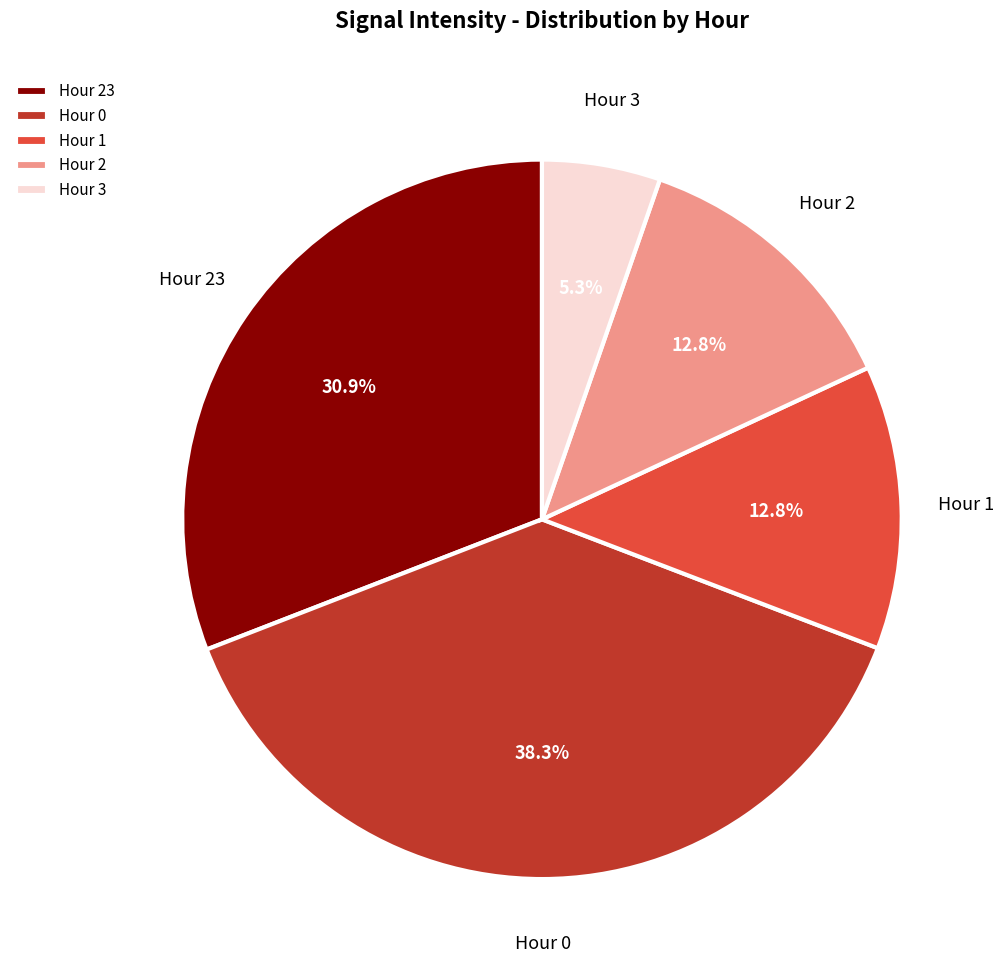

How many segments does this pie chart have?

5